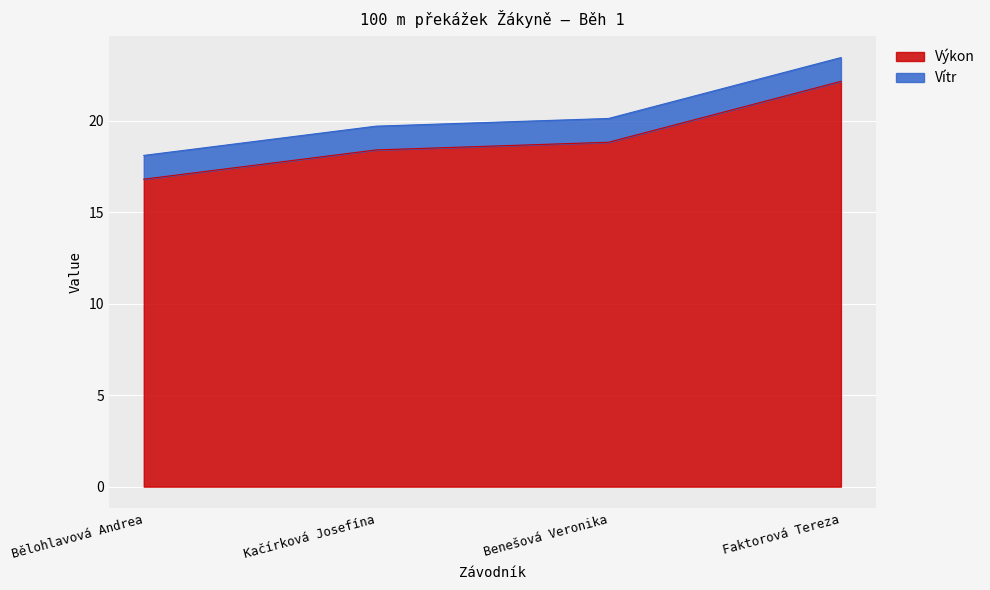

Where does the data first go above 18?

Kačírková Josefína